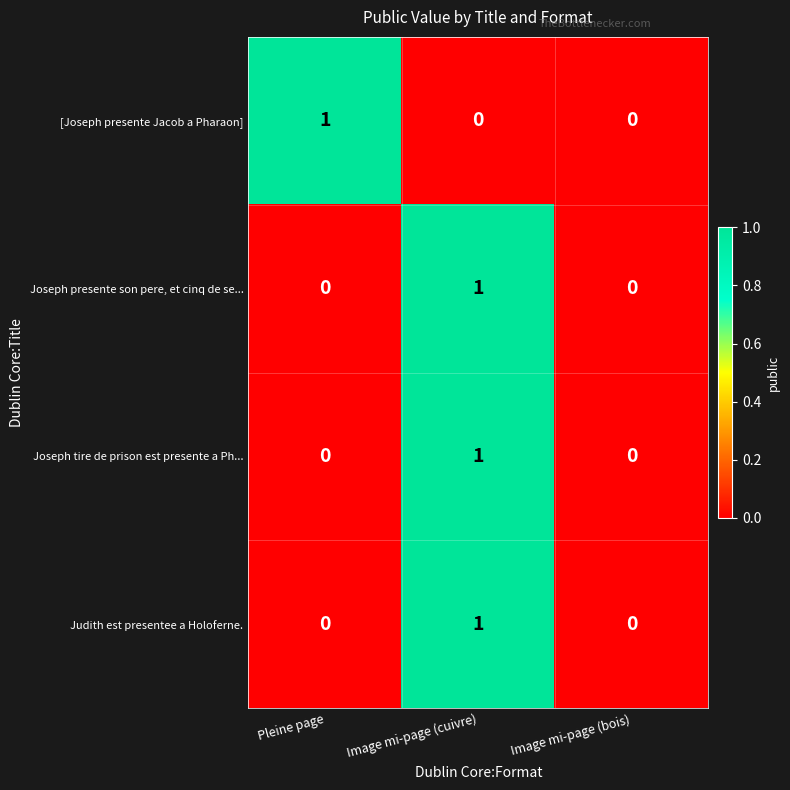

The value of Joseph tire de prison est presente a Ph... at Image mi-page (cuivre) is 0. True or false?

False